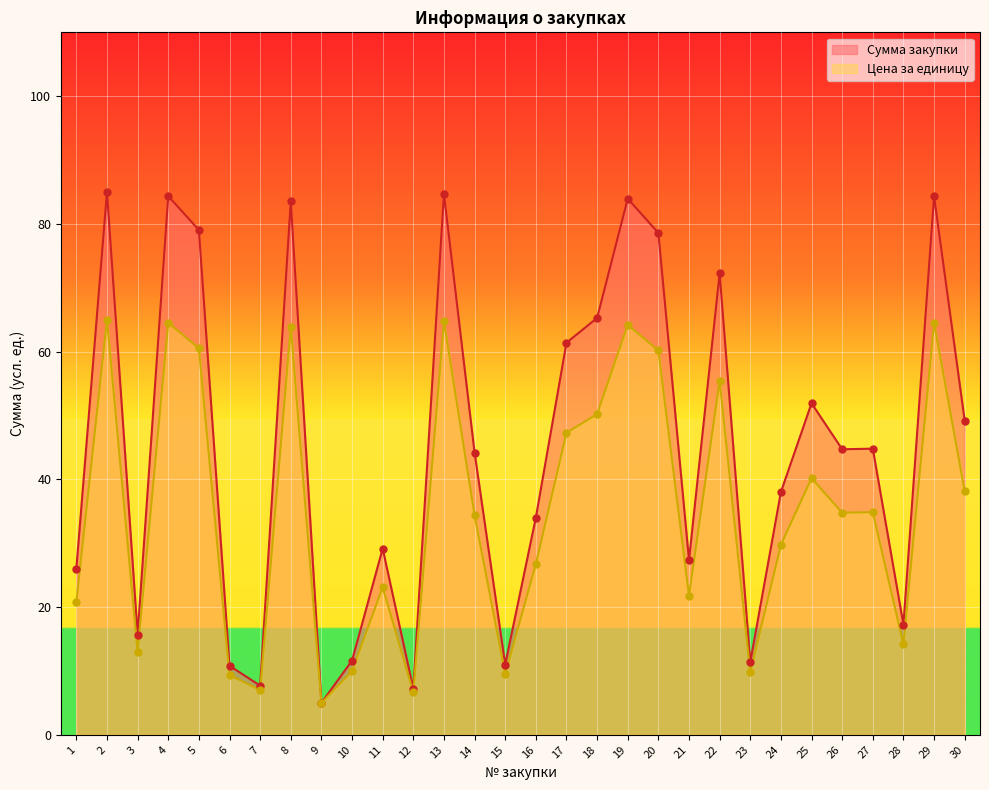

Which series reaches the minimum Y coordinate?

Сумма закупки